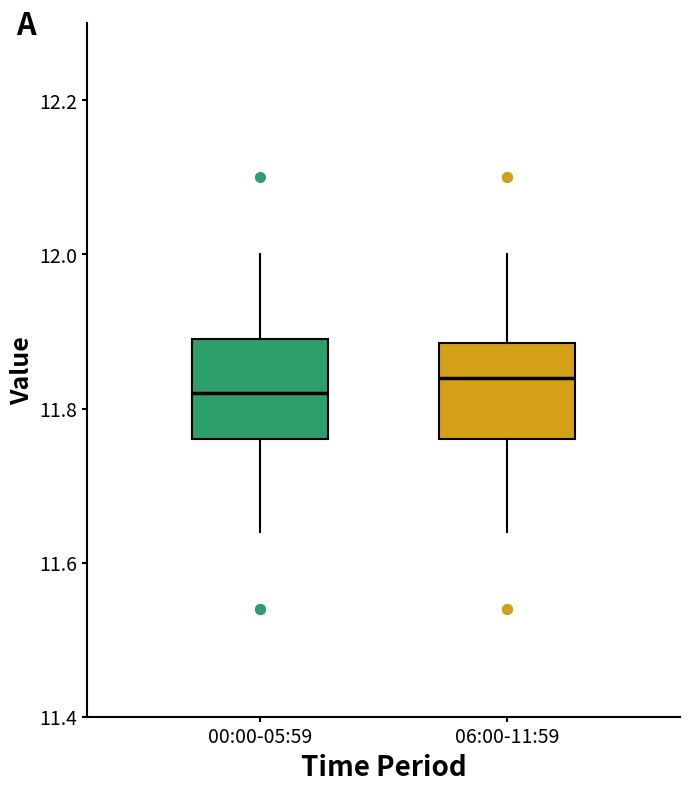

Reading left to right, read every box against the y-axis: the position of its median line, the range the box covers, and the ends of its whiskers. The values are not printed on the chart, so give them approximately, as read against the axis.

00:00-05:59: median 11.82, box 11.76 to 11.90, whiskers 11.64 to 12.00
06:00-11:59: median 11.84, box 11.76 to 11.88, whiskers 11.64 to 12.00